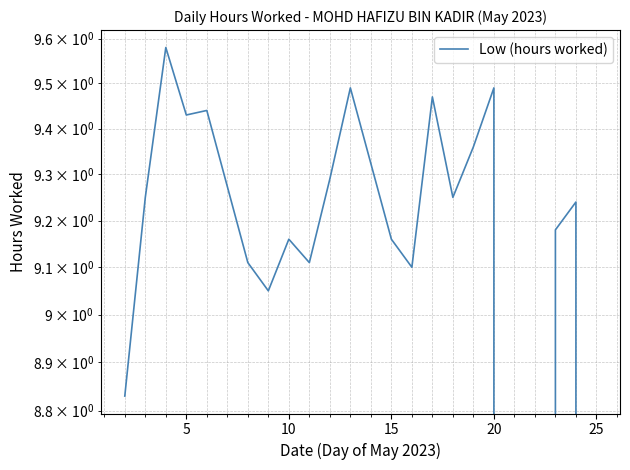

What is the average value?

8.4